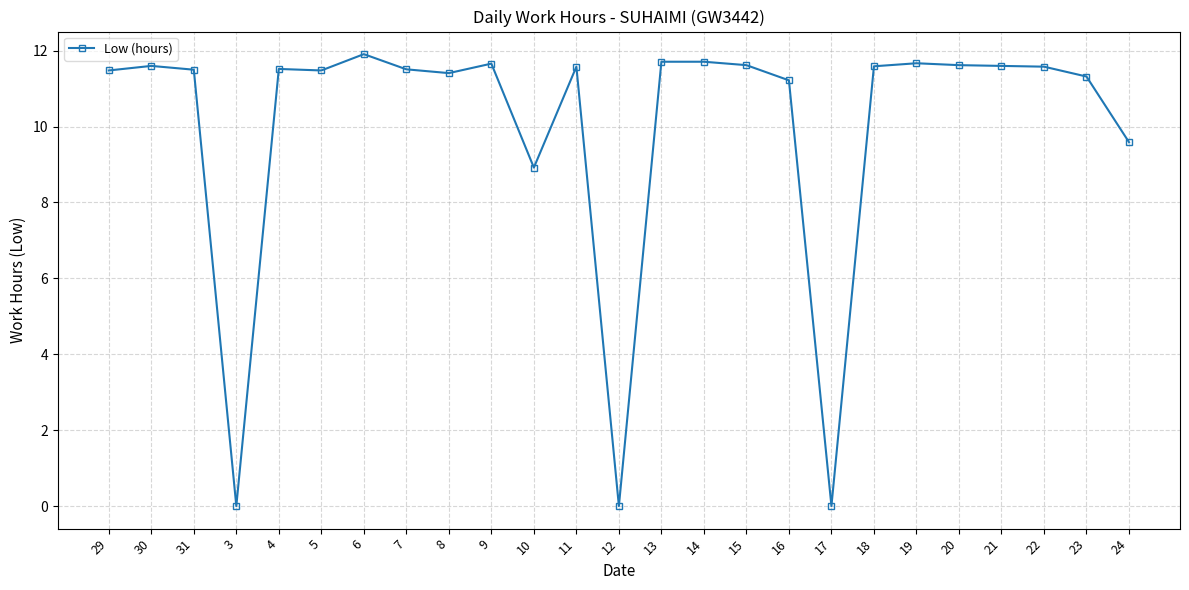

Does the chart have visible grid lines?

Yes